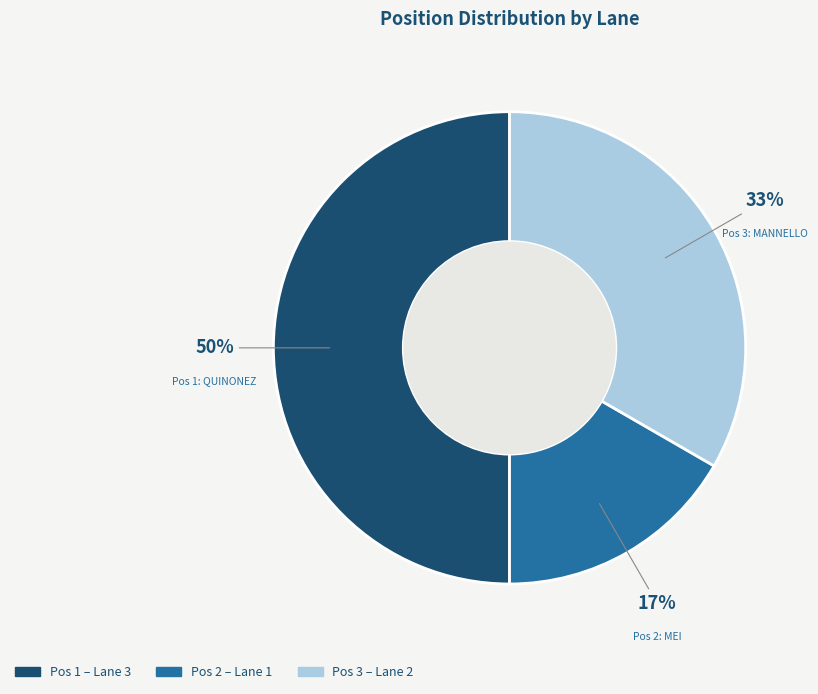

To the nearest percent, what is the average slice percentage?

33%